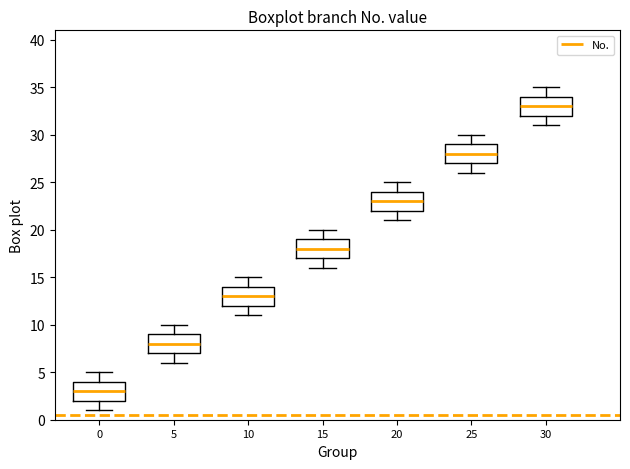

Reading left to right, transcribe this box plot: for each box, give where its median line is, the range the box spans, and where its two whiskers end, as read against the y-axis. The values are not printed on the chart, so give them approximately, as read against the axis.

0: median 3, box 2 to 4, whiskers 1 to 5
5: median 8, box 7 to 9, whiskers 6 to 10
10: median 13, box 12 to 14, whiskers 11 to 15
15: median 18, box 17 to 19, whiskers 16 to 20
20: median 23, box 22 to 24, whiskers 21 to 25
25: median 28, box 27 to 29, whiskers 26 to 30
30: median 33, box 32 to 34, whiskers 31 to 35